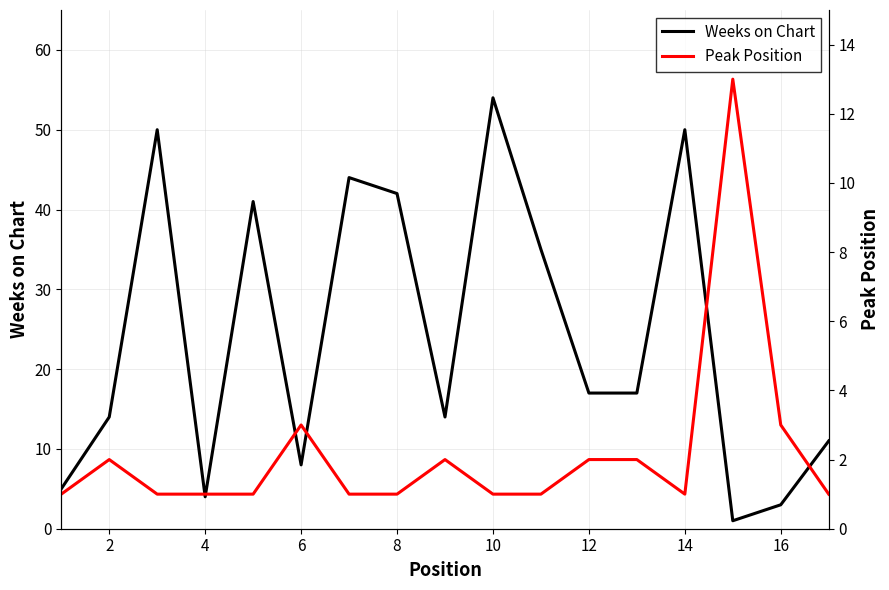

True or false: Weeks on Chart has a value of 8 at 6.

True